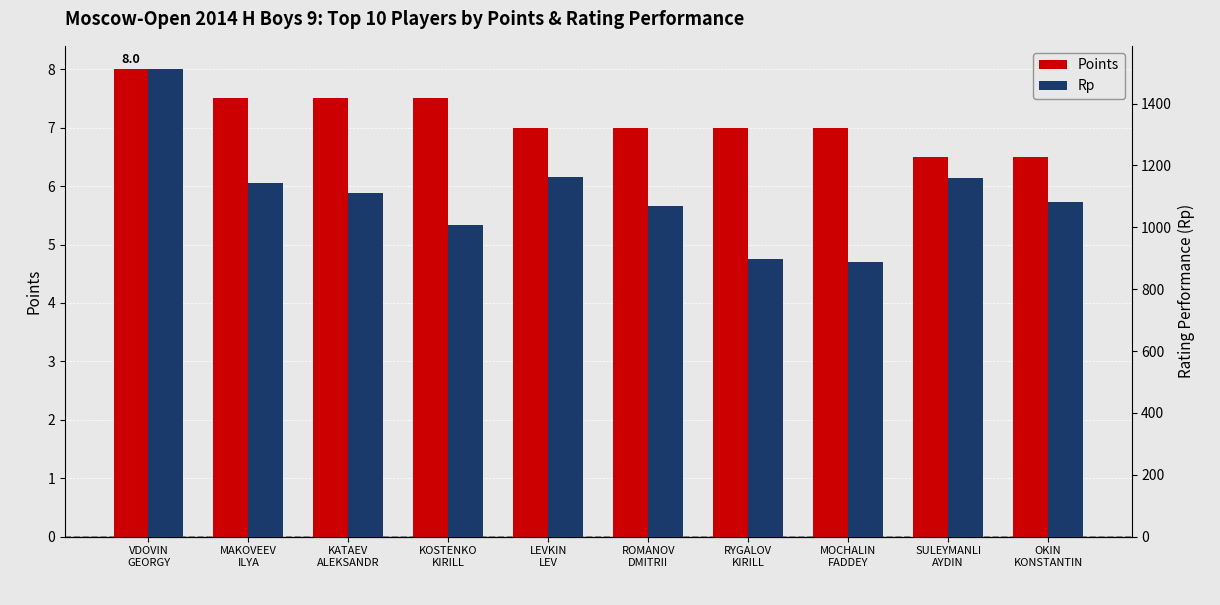

Which series has the largest total across all categories?

Rp